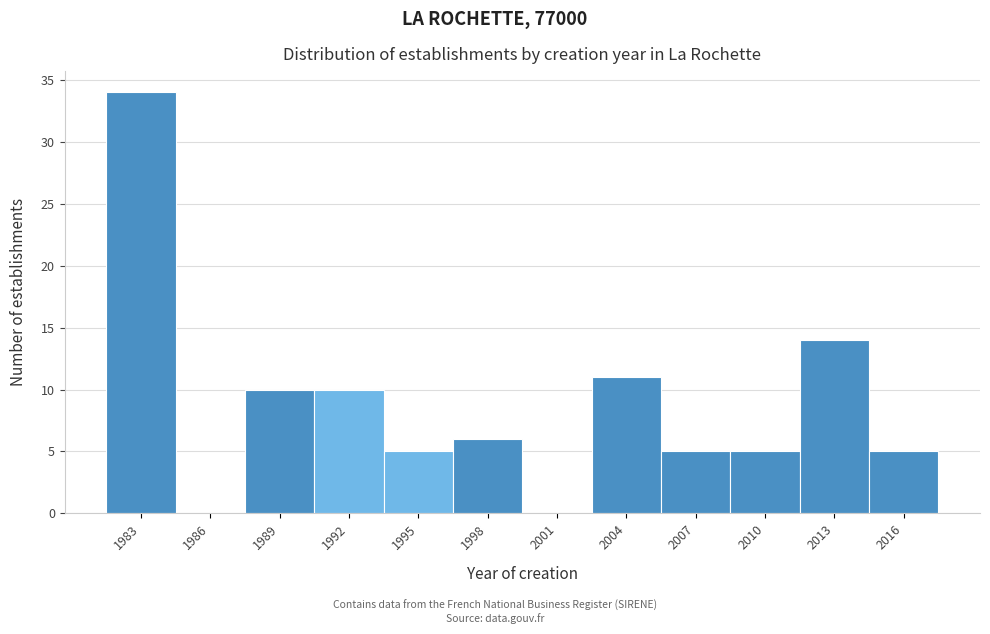

Reading right to left, extract all data points from this chart.

2016=5	2013=14	2010=5	2007=5	2004=11	2001=0	1998=6	1995=5	1992=10	1989=10	1986=0	1983=34